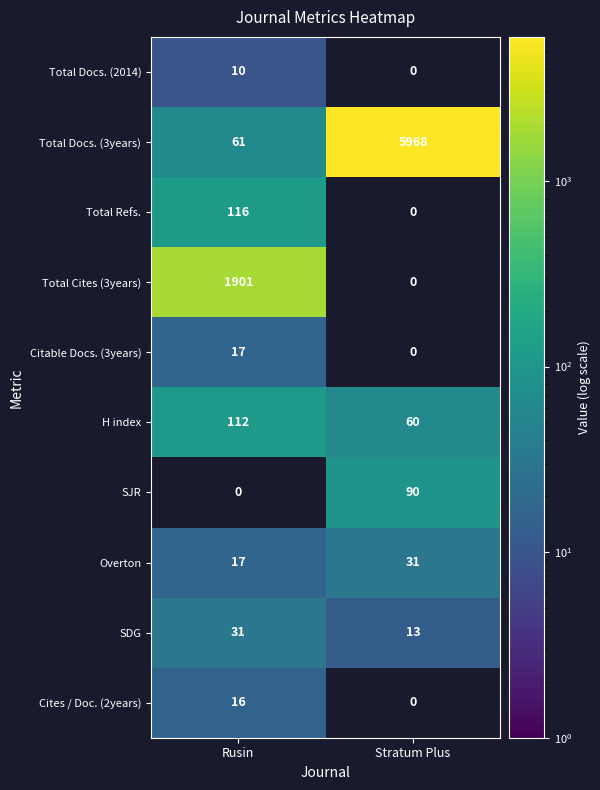

At how many categories does at least one series exceed 3117?

1